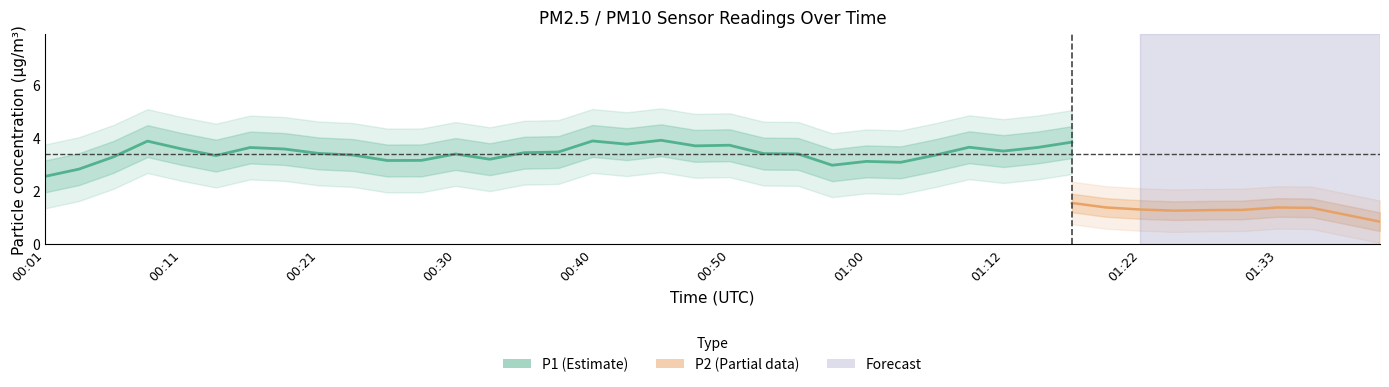

True or false: P2 and P1 intersect in this chart.

False